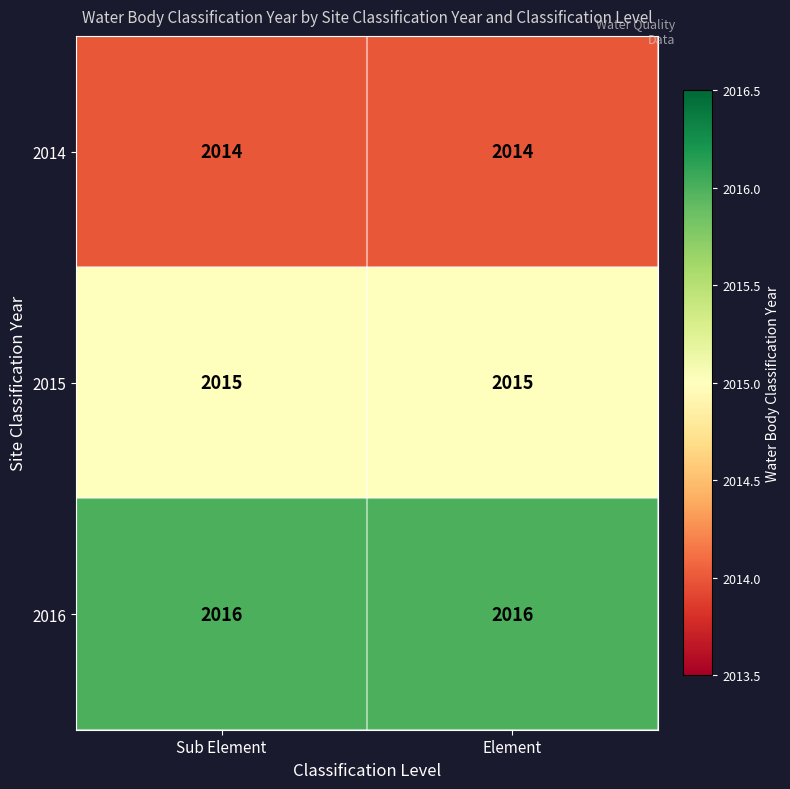

What is the minimum value shown in the chart?

2014